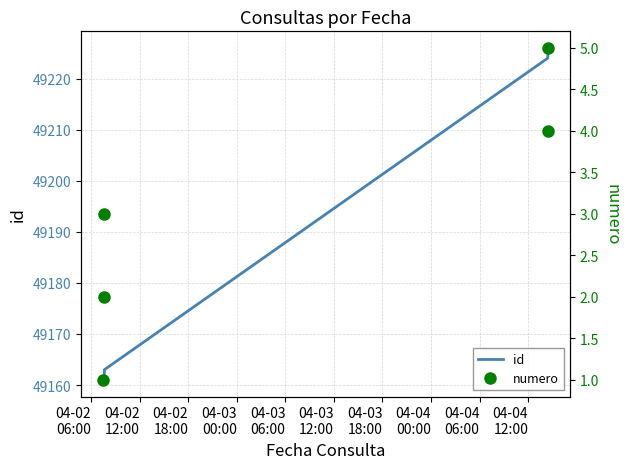

How many values in the numero series exceed 3?

2